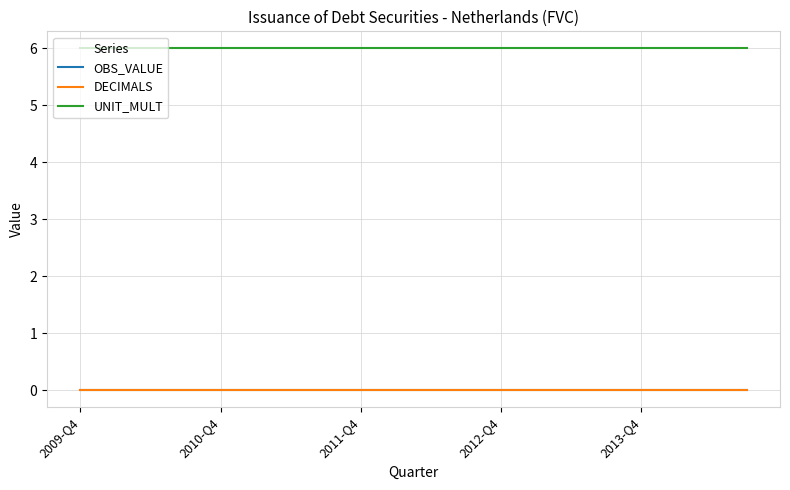

Which category has the lowest value in the DECIMALS series?

2009-Q4